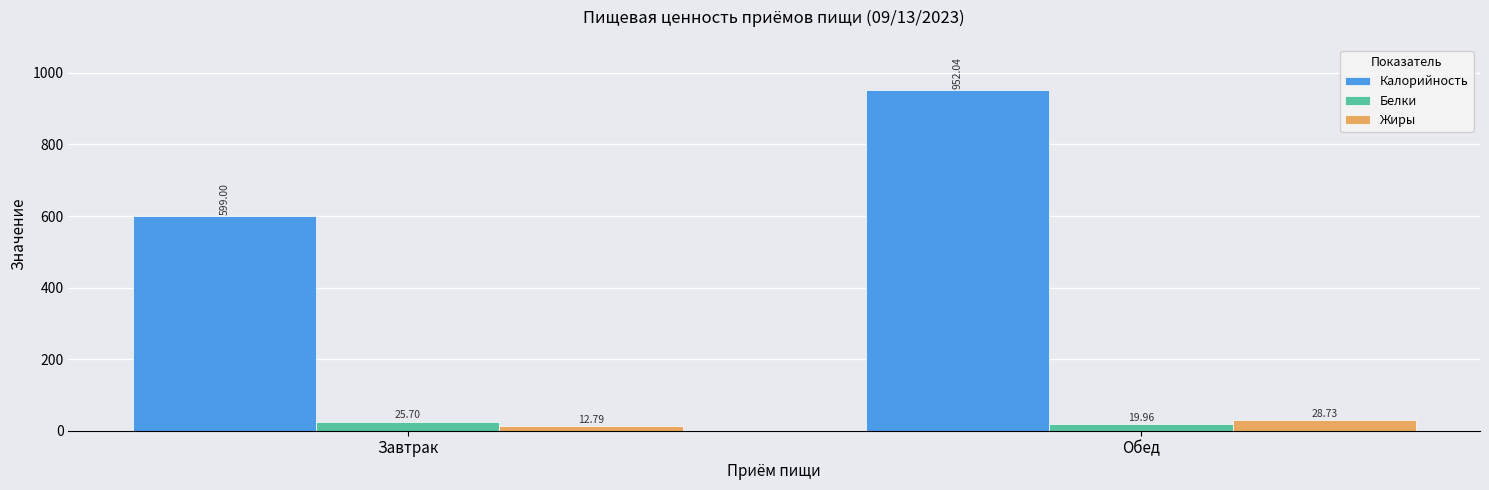

How many bars are there in each group?

3